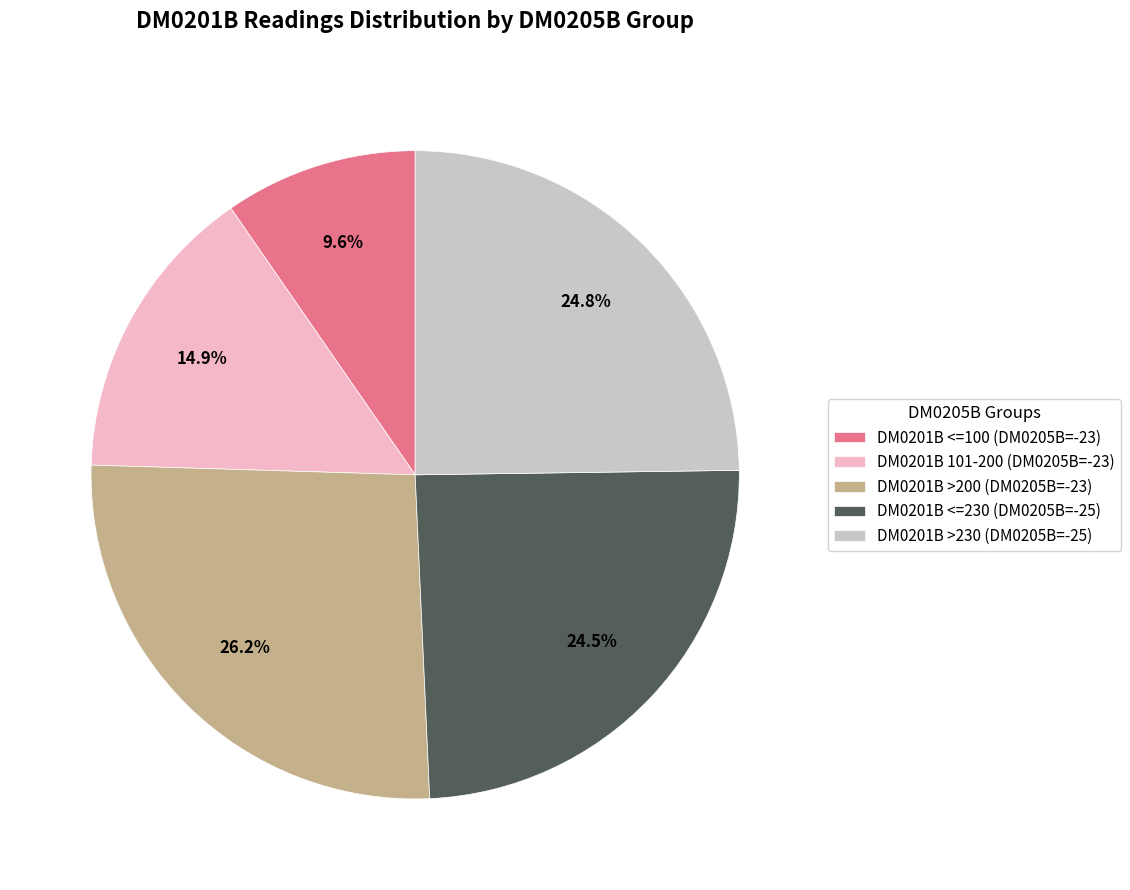

Does any single category account for the majority?

No